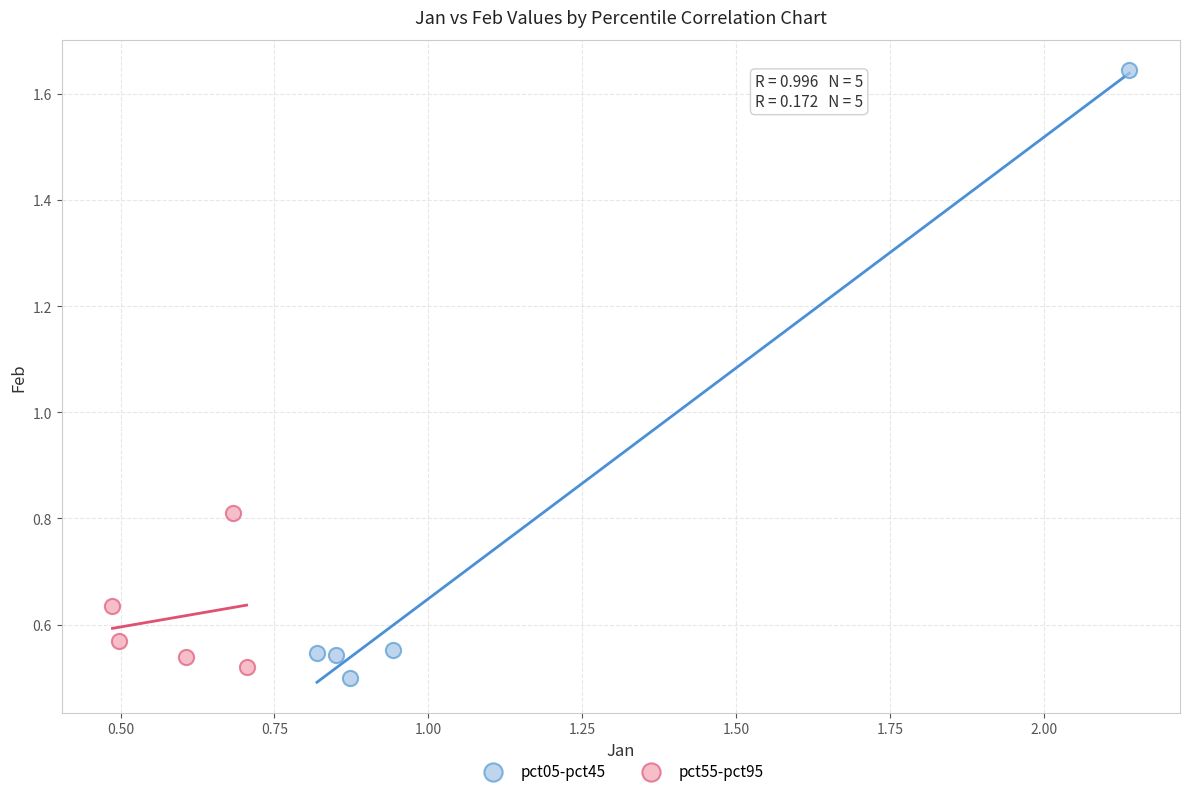

Which series contains the highest Y value?

pct05-pct45